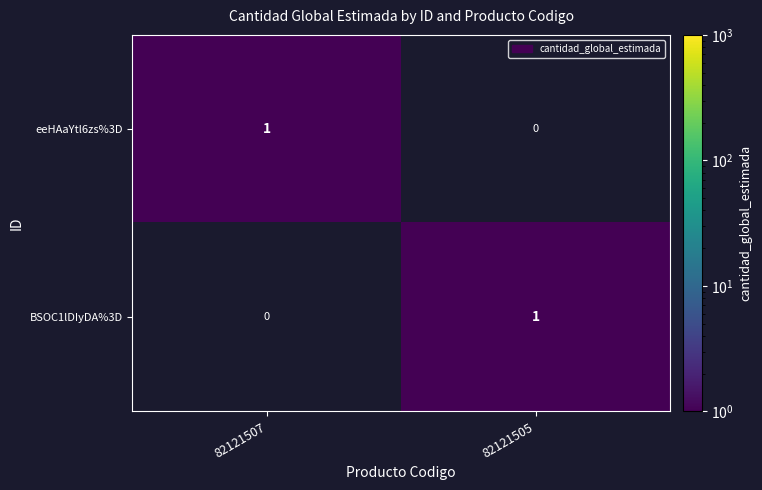

Rank the series at 82121505 from highest to lowest value.

BSOC1lDIyDA%3D, eeHAaYtl6zs%3D